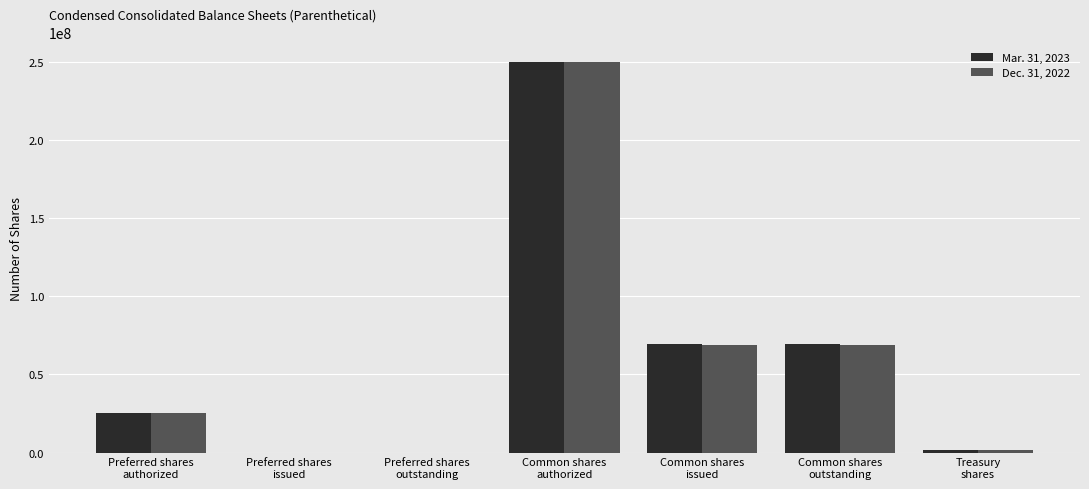

How many groups of bars are there?

7